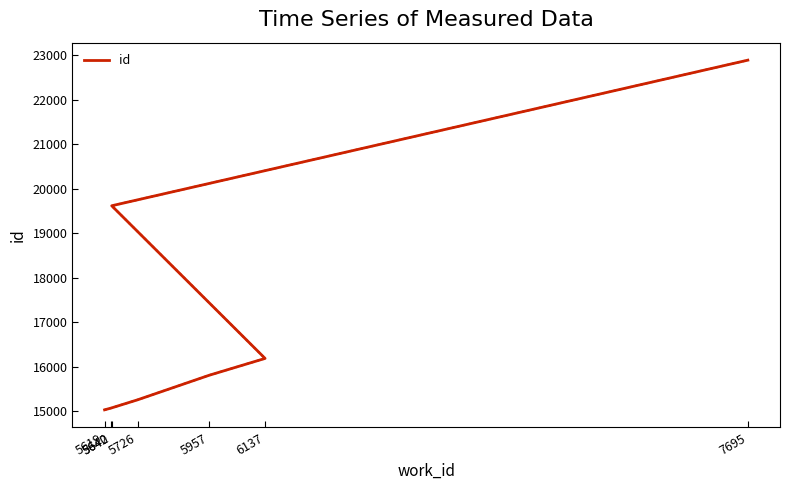

List the labels in order of value, smallest first.

5619, 5640, 5726, 5957, 6137, 5642, 7695